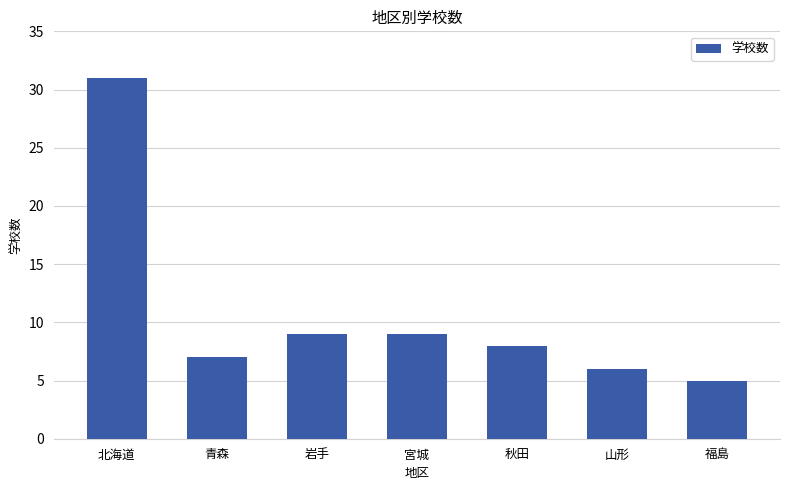

Are the bars grouped side by side (vs. stacked)?

No